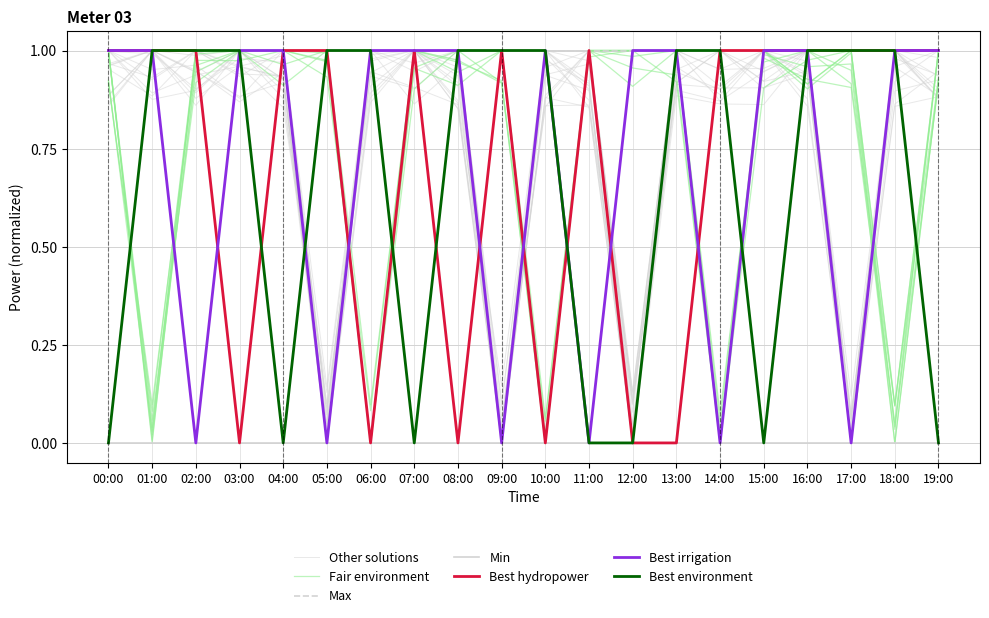

True or false: Best irrigation and Best hydropower cross at least once.

True